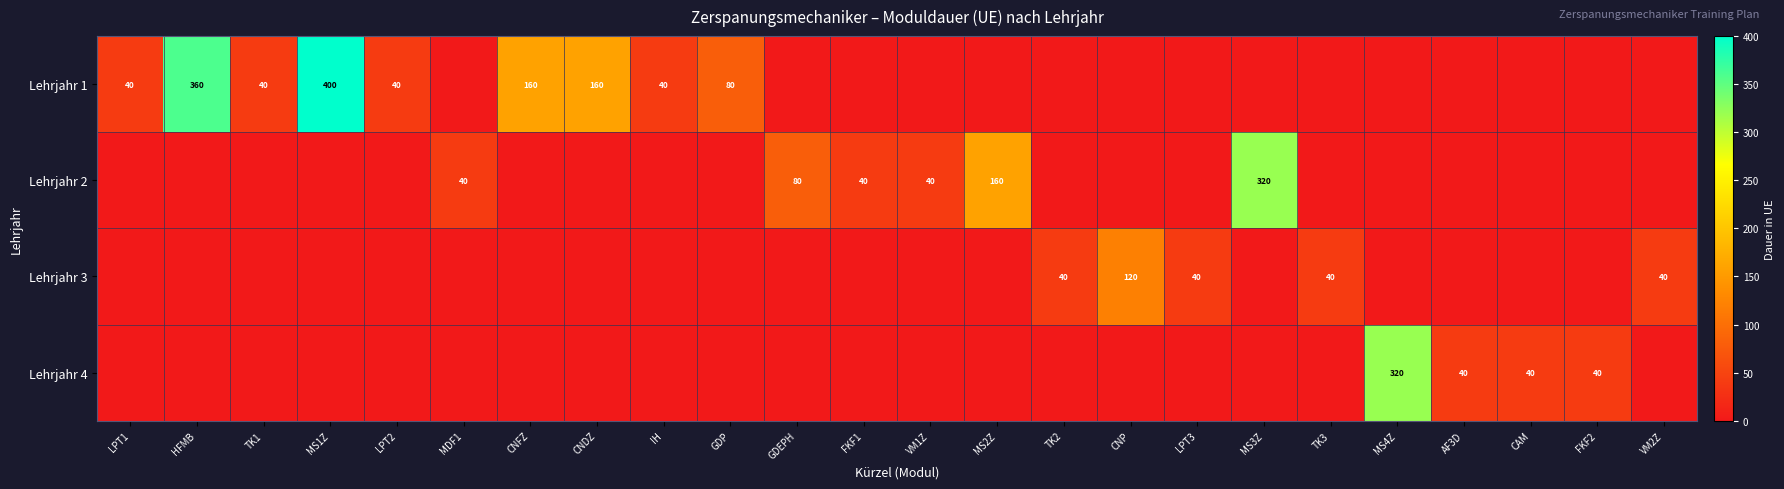

At which category is the sum across all series the highest?

MS1Z